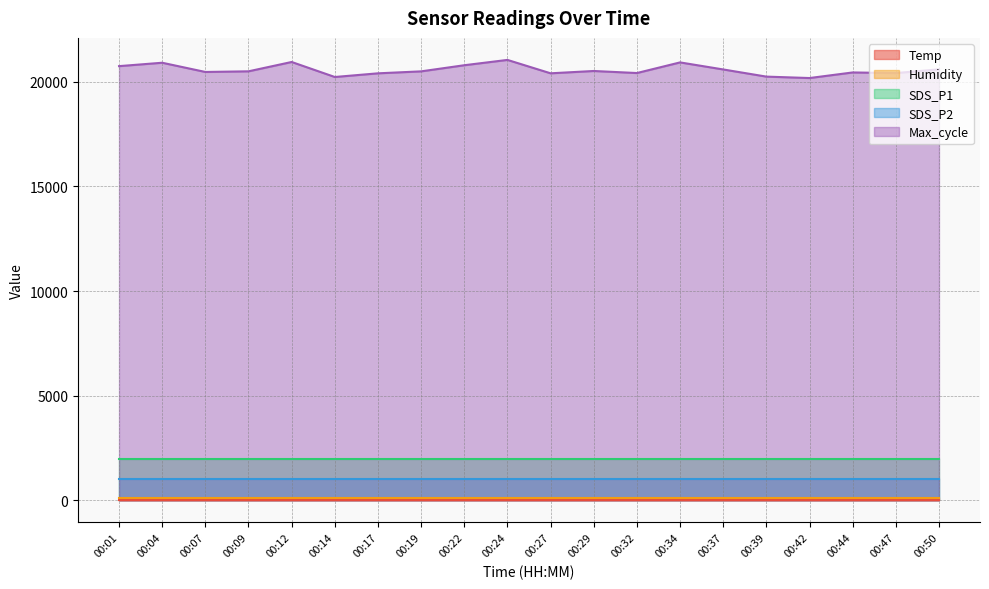

True or false: Humidity and Max_cycle cross at least once.

False